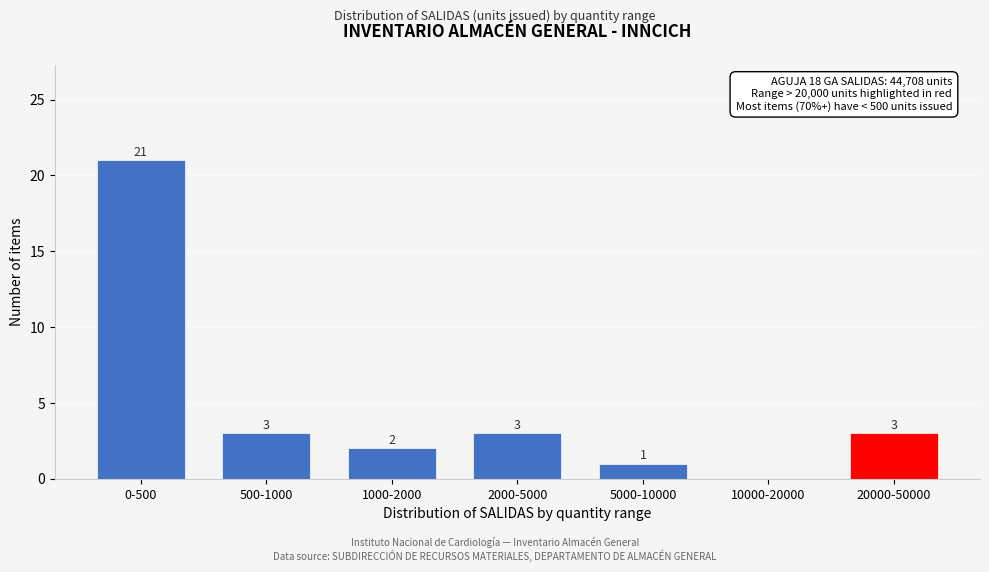

Reading left to right, list all the values displayed in this chart.

0-500=21	500-1000=3	1000-2000=2	2000-5000=3	5000-10000=1	10000-20000=0	20000-50000=3